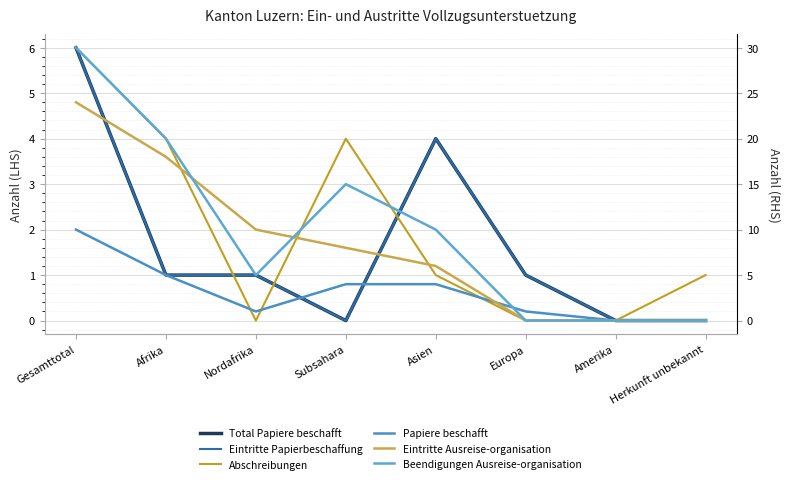

The Eintritte Ausreise-organisation series shows 15 at Amerika. True or false?

False